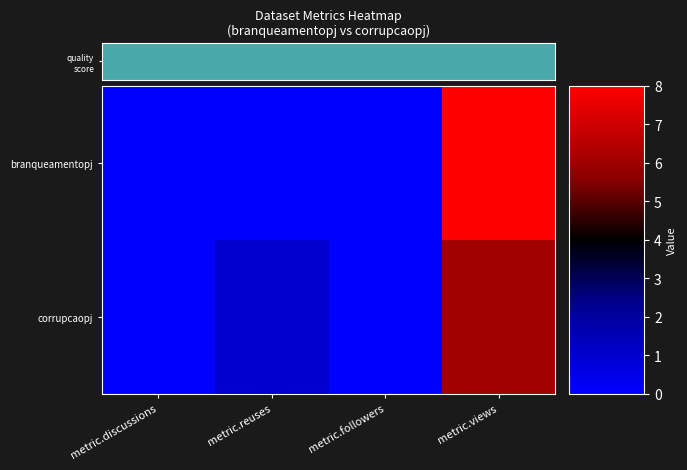

Rank the series by their maximum value, from highest to lowest.

row_0, row_1